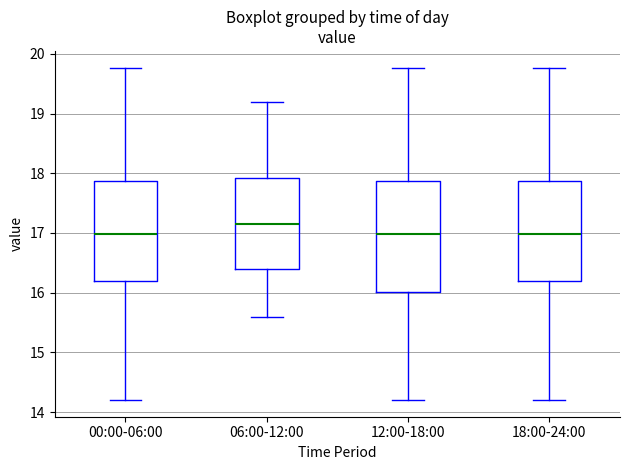

Reading left to right, read every box against the y-axis: the position of its median line, the range the box covers, and the ends of its whiskers. The values are not printed on the chart, so give them approximately, as read against the axis.

00:00-06:00: median 17.0, box 16.2 to 17.9, whiskers 14.2 to 19.8
06:00-12:00: median 17.2, box 16.4 to 17.9, whiskers 15.6 to 19.2
12:00-18:00: median 17.0, box 16.0 to 17.9, whiskers 14.2 to 19.8
18:00-24:00: median 17.0, box 16.2 to 17.9, whiskers 14.2 to 19.8